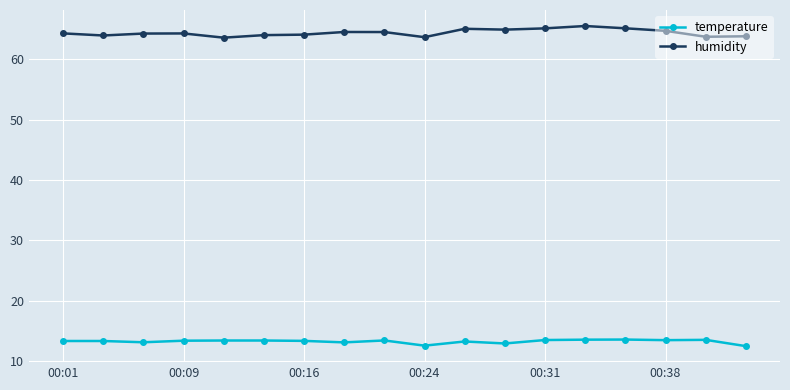

What is the sum of all temperature values?

238.8